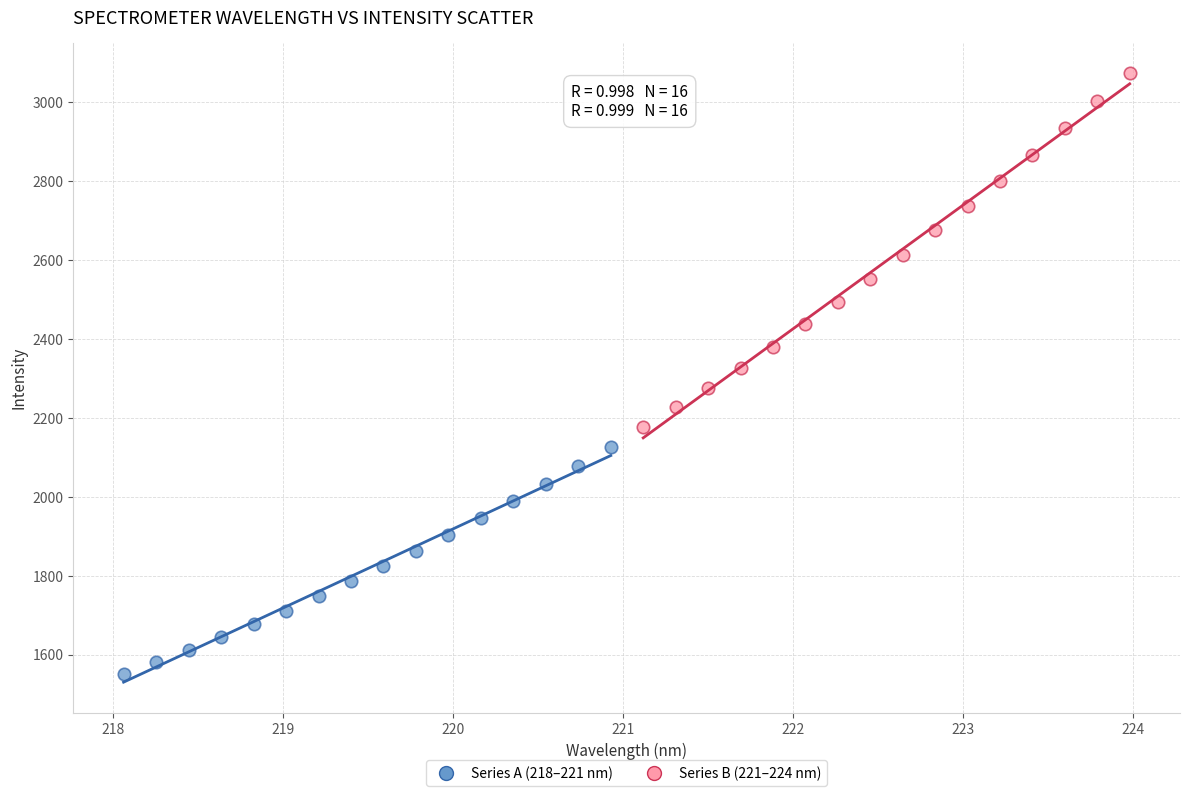

Which series contains the highest Y value?

Series B (221–224 nm)